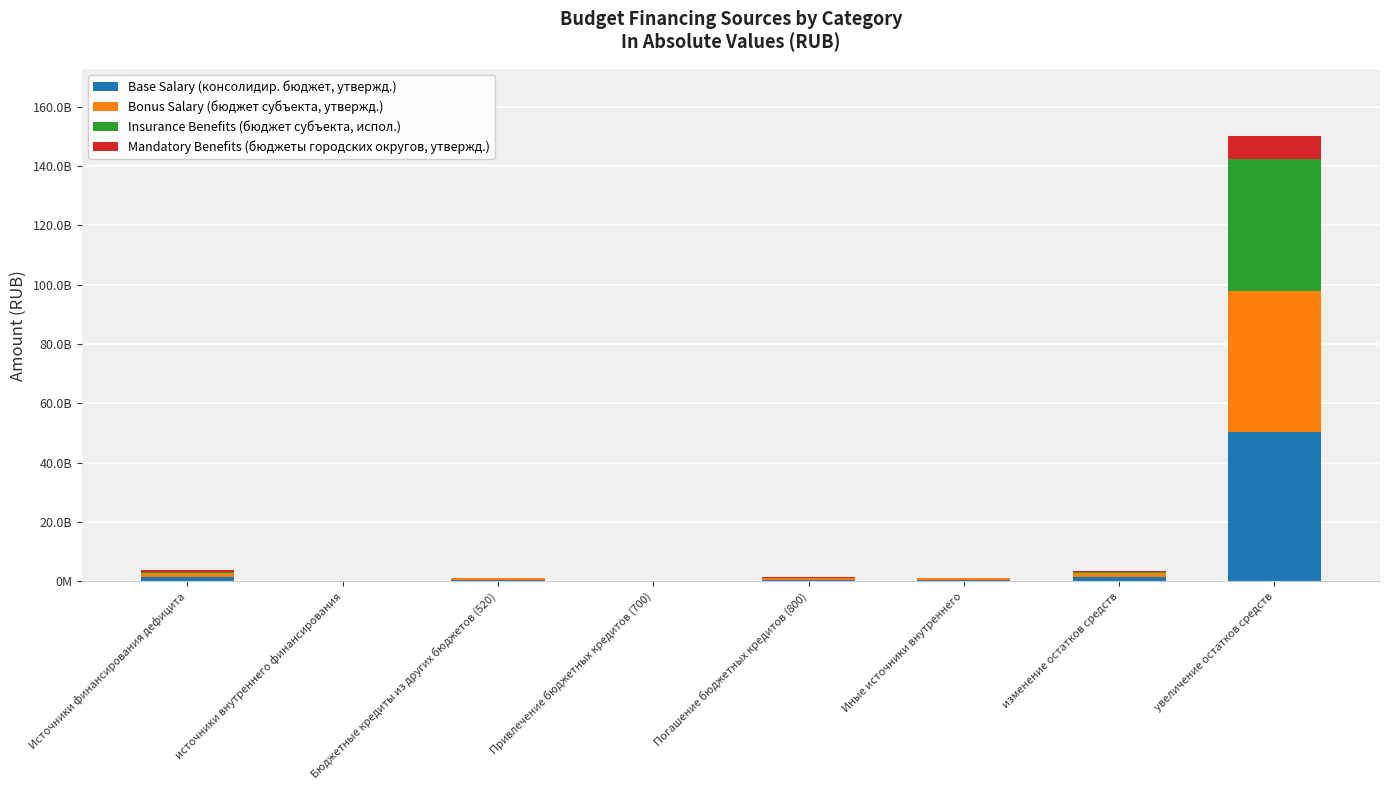

What is the total value across all series at увеличение остатков средств?

150244405200